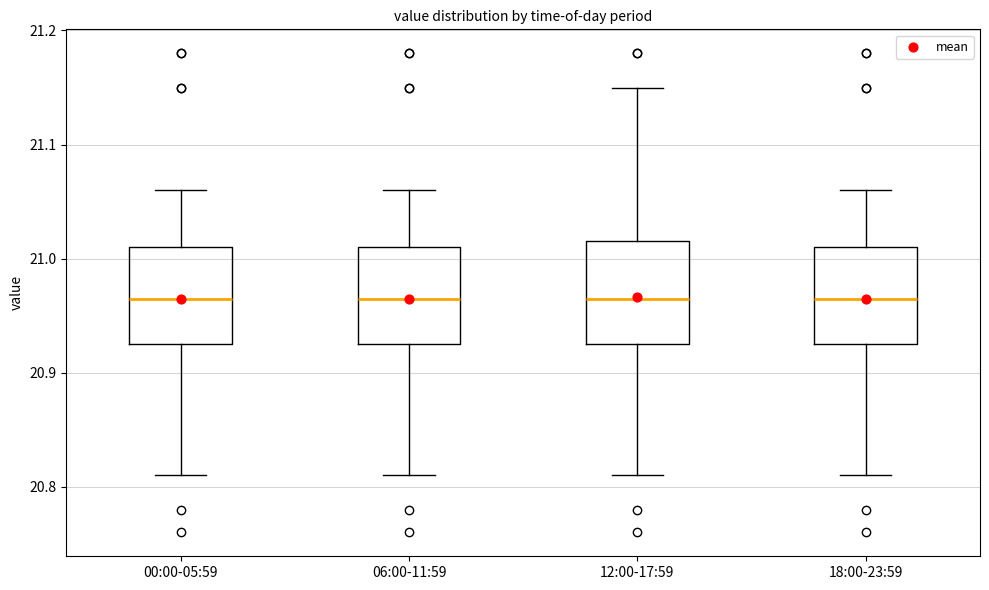

Reading left to right, transcribe this box plot: for each box, give where its median line is, the range the box spans, and where its two whiskers end, as read against the y-axis. The values are not printed on the chart, so give them approximately, as read against the axis.

00:00-05:59: median 20.97, box 20.93 to 21.01, whiskers 20.81 to 21.06
06:00-11:59: median 20.97, box 20.93 to 21.01, whiskers 20.81 to 21.06
12:00-17:59: median 20.97, box 20.93 to 21.02, whiskers 20.81 to 21.15
18:00-23:59: median 20.97, box 20.93 to 21.01, whiskers 20.81 to 21.06